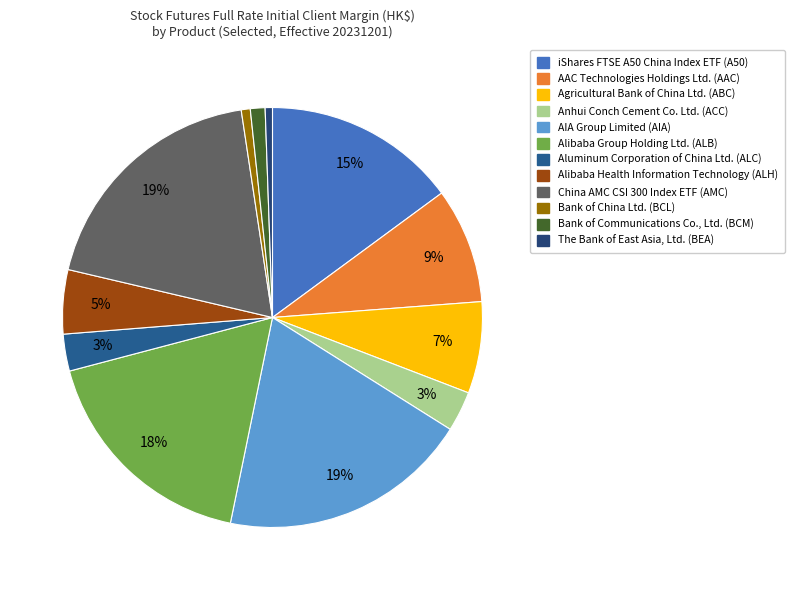

To the nearest percent, what is the combined percentage of AAC Technologies Holdings Ltd. (AAC) and Alibaba Health Information Technology (ALH)?

14%